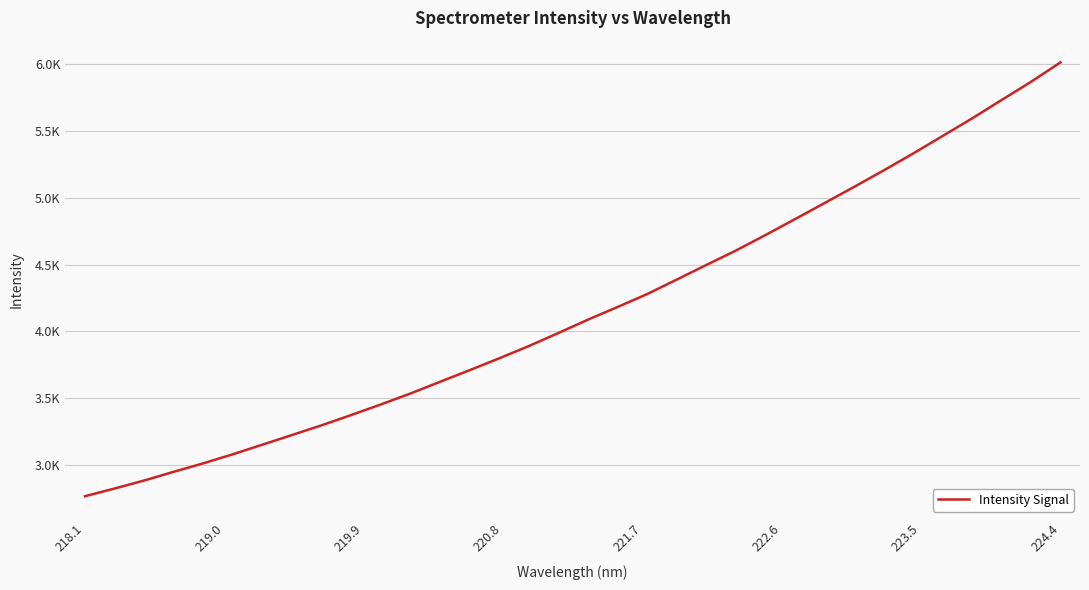

What is the difference between the maximum and minimum values?

3251.5